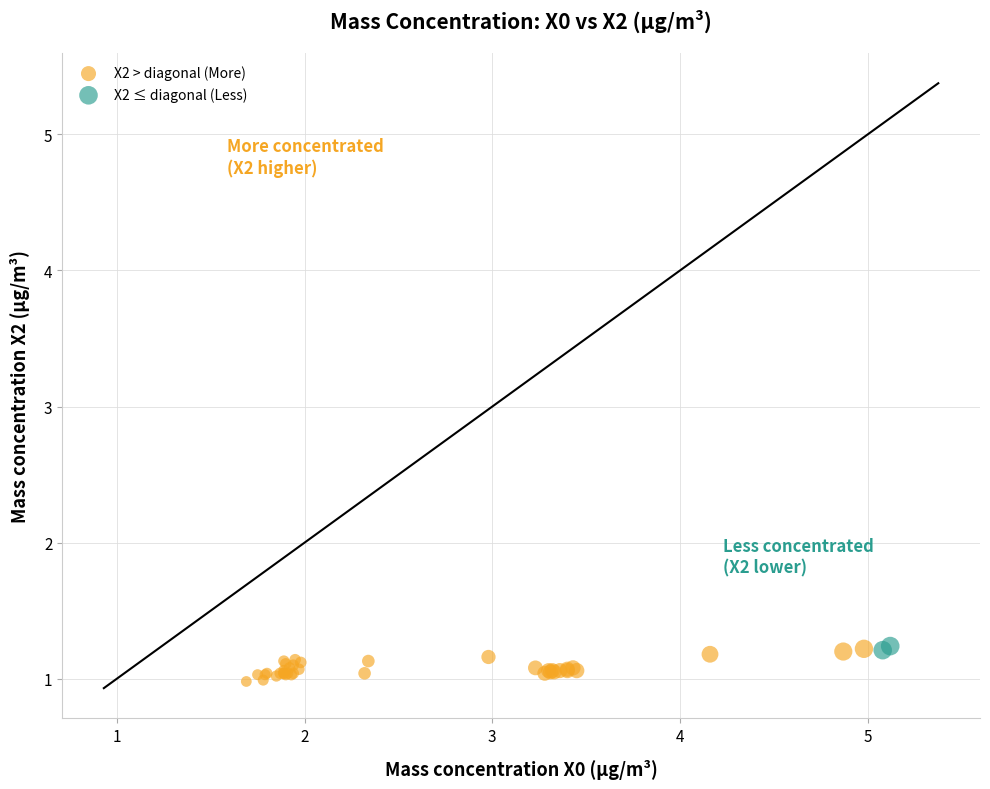

What are all the series names shown in the legend?

X2 > diagonal (More), X2 ≤ diagonal (Less)